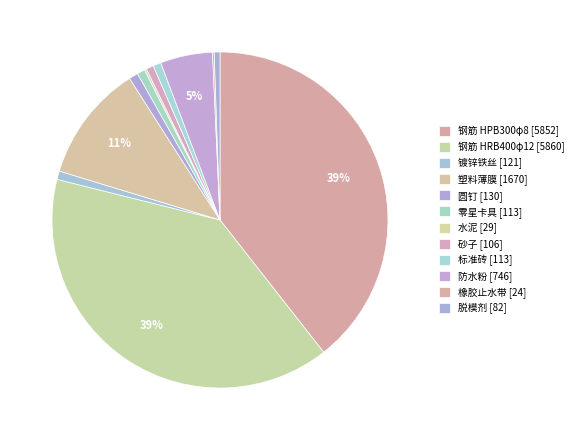

Count the number of slices in the pie.

12